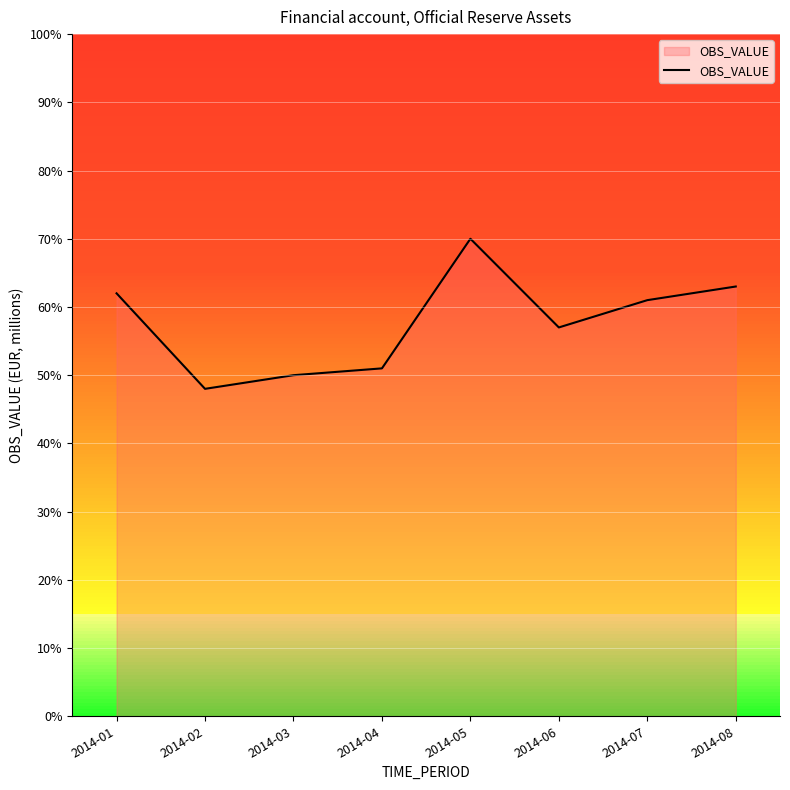

True or false: the data shows 63 at 2014-08.

True